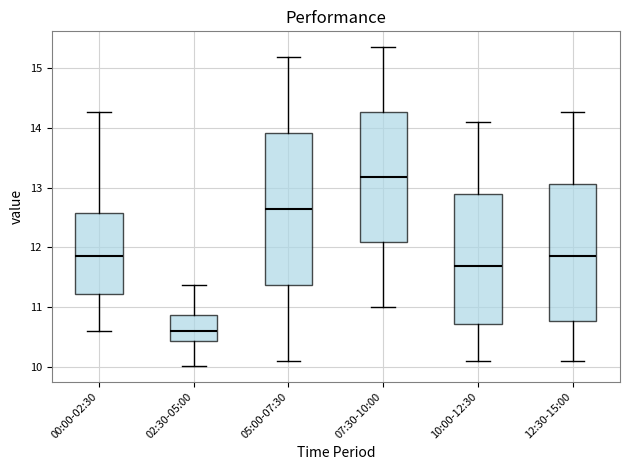

Which box has the highest median line?

07:30-10:00